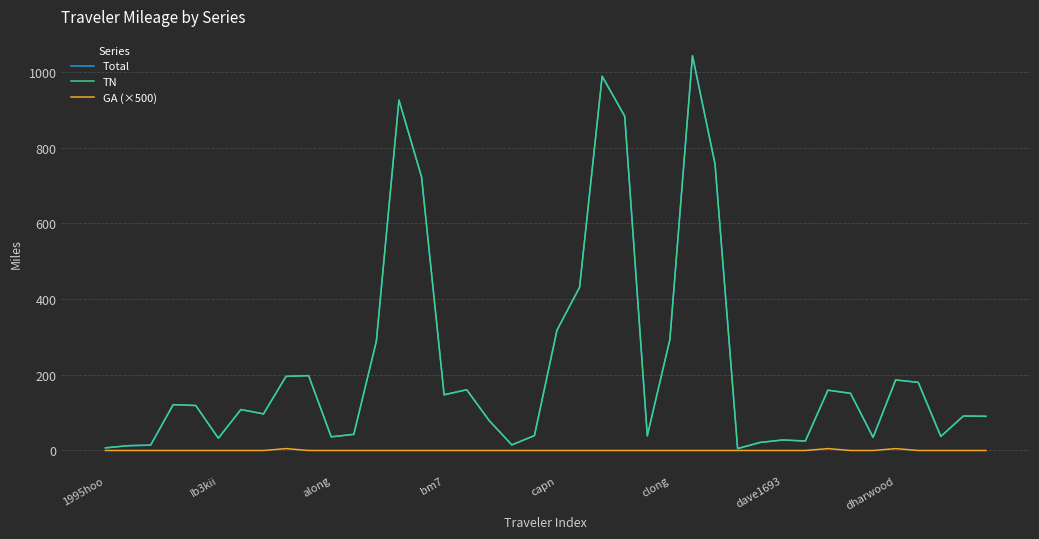

What is the greatest value displayed?

1042.8